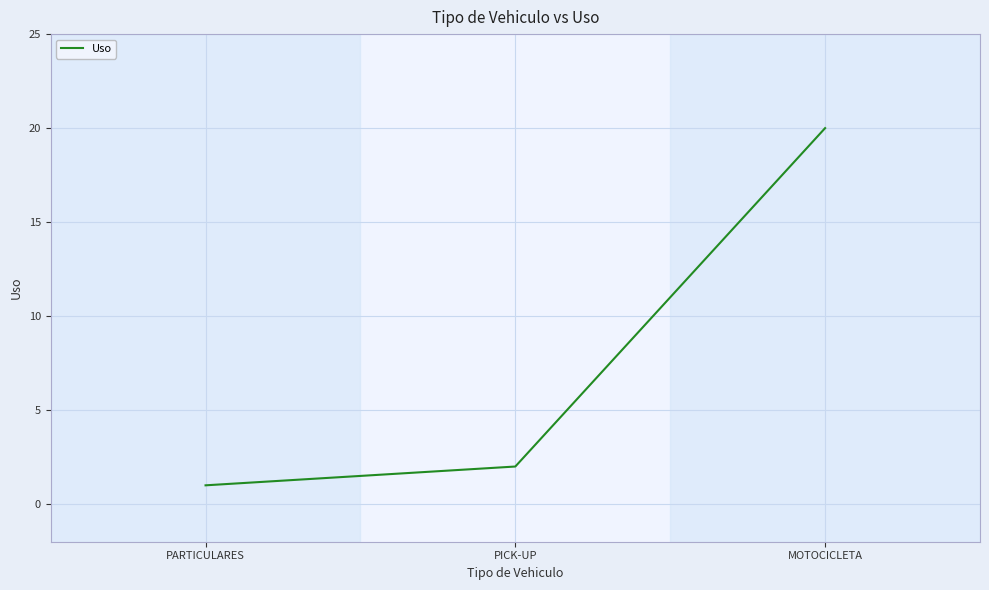

True or false: the data shows 1 at PARTICULARES.

True